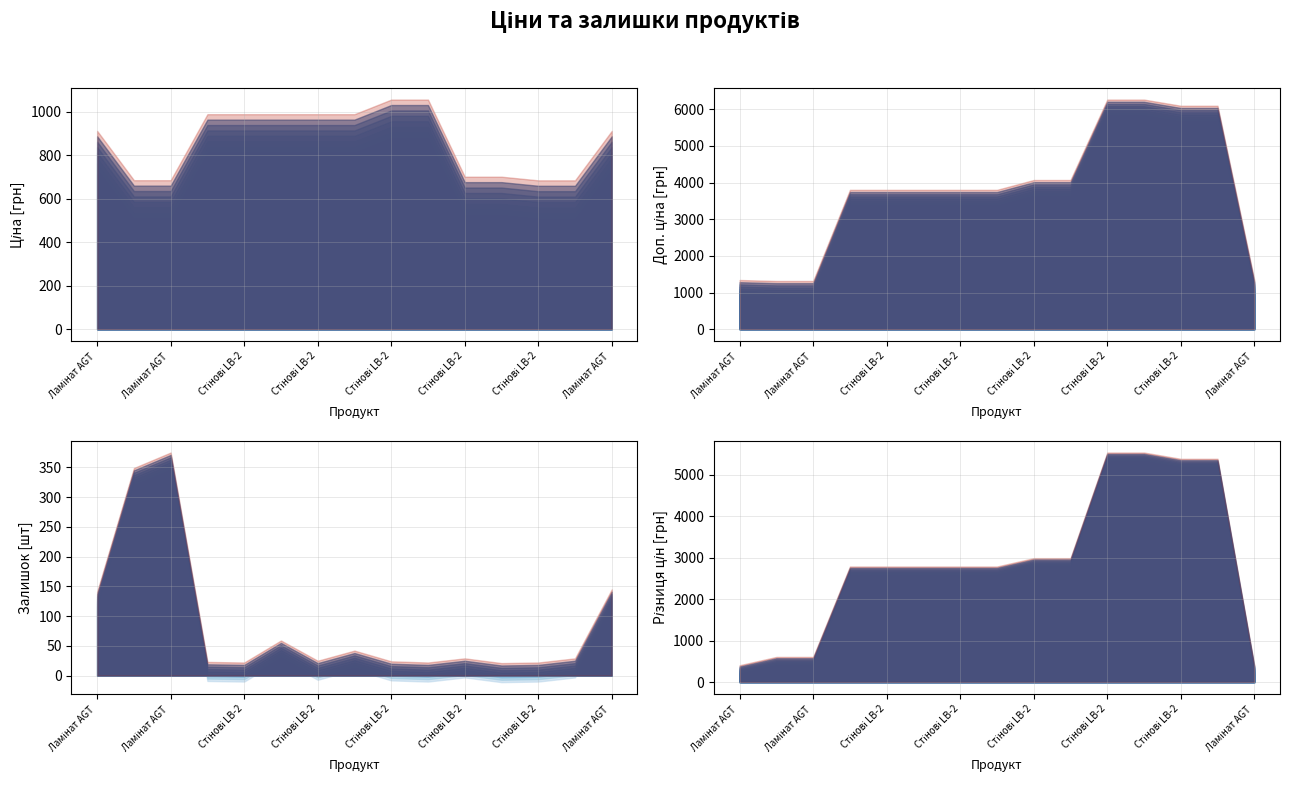

The value of Залишок at Ціна is 76.0. True or false?

False